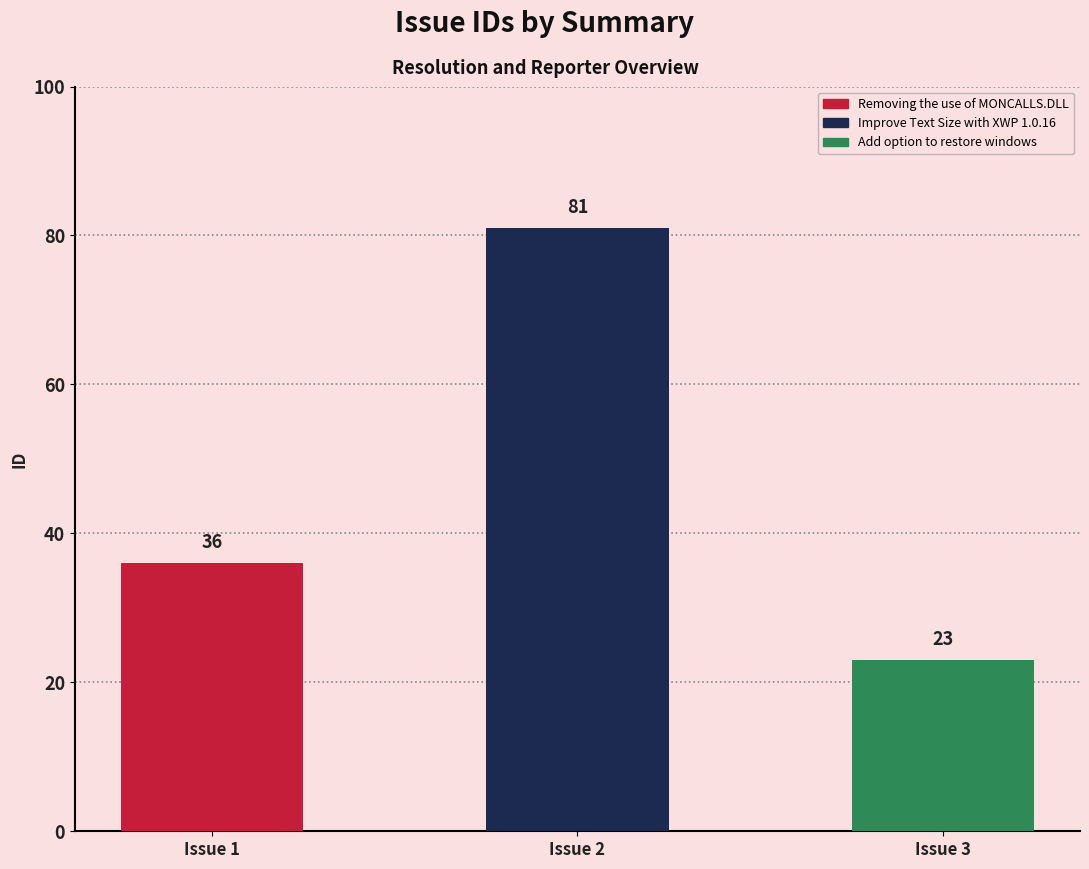

The chart shows a value of 17 at Removing the use of MONCALLS.DLL. True or false?

False